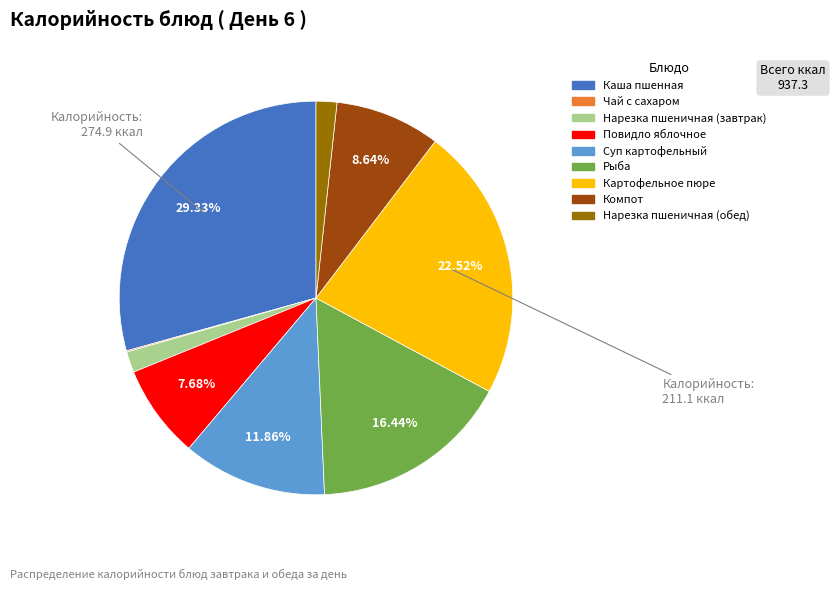

The Повидло яблочное slice represents 8% of the pie. True or false?

True